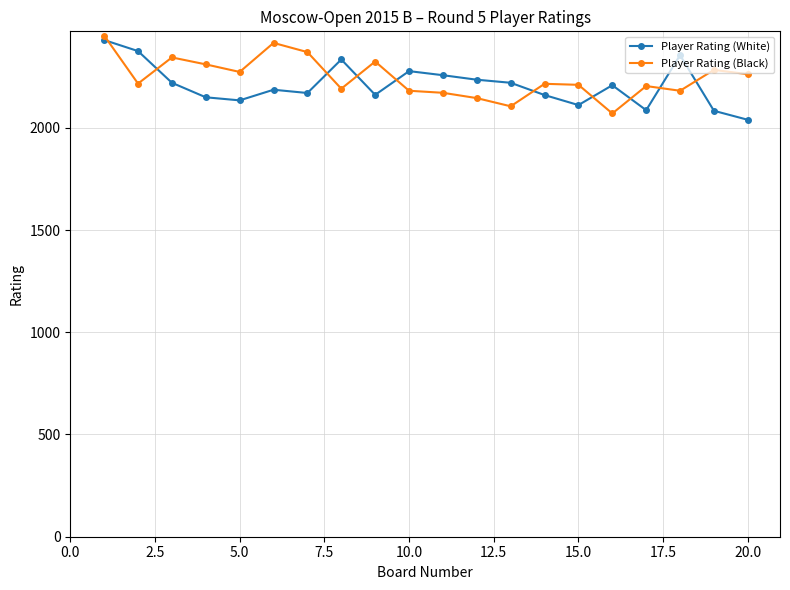

List the series in order of their overall mean, highest first.

Player Rating (Black), Player Rating (White)